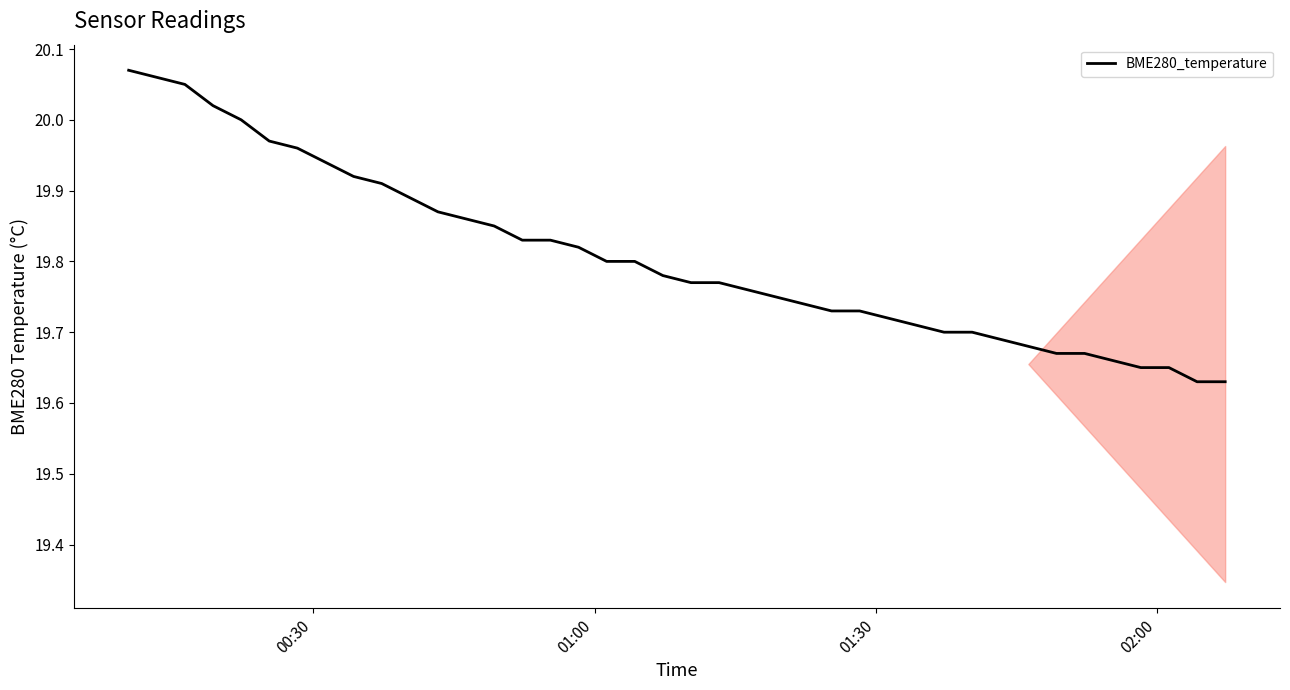

Reading left to right, transcribe all the data shown in this chart.

20.1	20.1	20.1	20.0	20.0	20.0	20.0	19.9	19.9	19.9	19.9	19.9	19.9	19.9	19.8	19.8	19.8	19.8	19.8	19.8	19.8	19.8	19.8	19.8	19.7	19.7	19.7	19.7	19.7	19.7	19.7	19.7	19.7	19.7	19.7	19.7	19.6	19.6	19.6	19.6